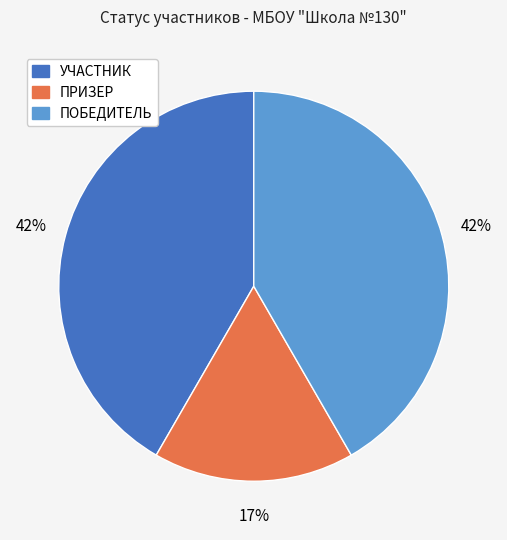

Approximately how many times larger is the value at ПОБЕДИТЕЛЬ compared to ПРИЗЕР?

2.5